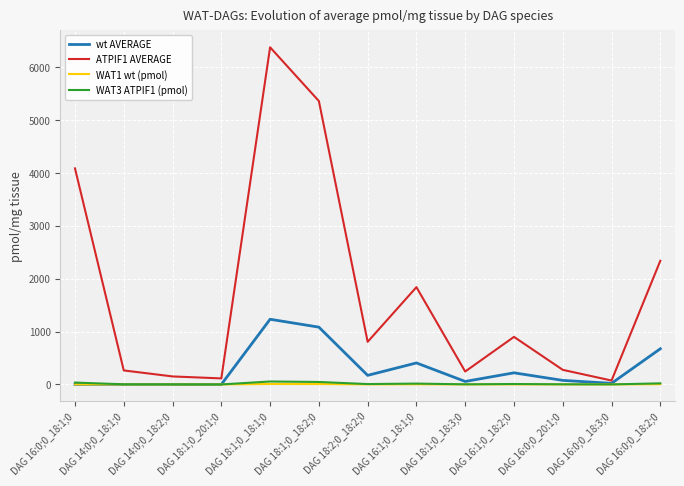

Is it true that wt AVERAGE equals 219.7 at DAG 16:1;0_18:2;0?

True